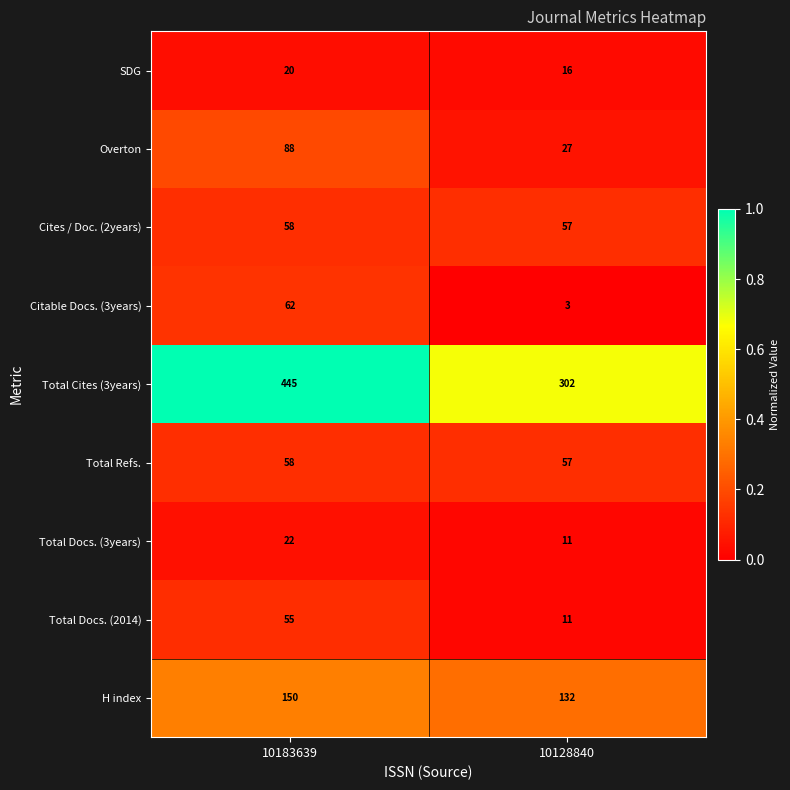

List the labels in order of Cites / Doc. (2years) value, smallest first.

10128840, 10183639